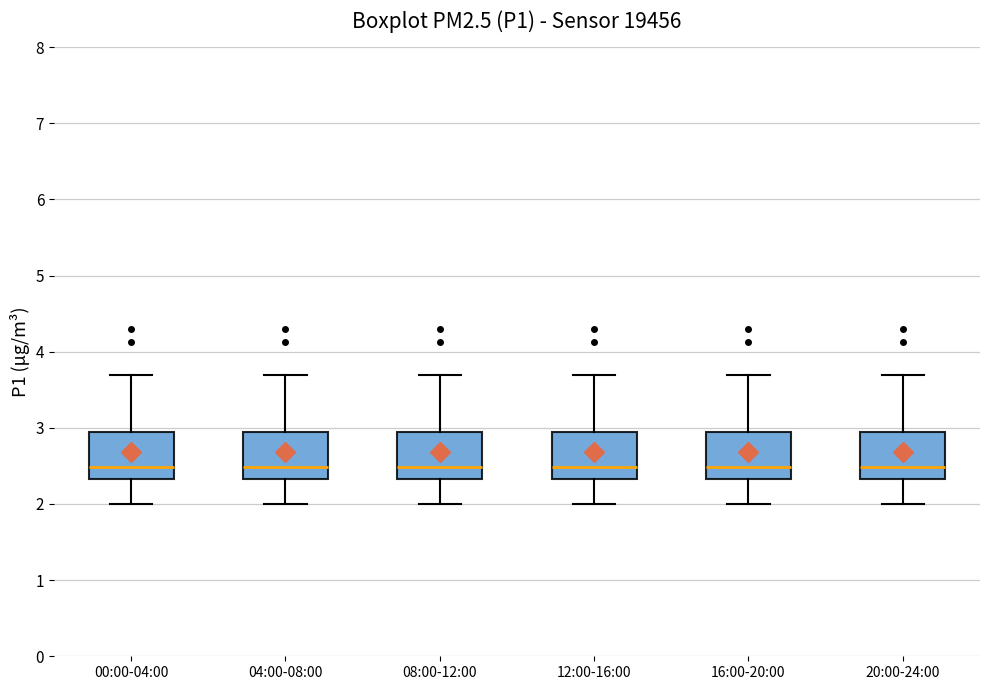

Reading left to right, transcribe this box plot: for each box, give where its median line is, the range the box spans, and where its two whiskers end, as read against the y-axis. The values are not printed on the chart, so give them approximately, as read against the axis.

00:00-04:00: median 2.5, box 2.3 to 2.9, whiskers 2.0 to 3.7
04:00-08:00: median 2.5, box 2.3 to 2.9, whiskers 2.0 to 3.7
08:00-12:00: median 2.5, box 2.3 to 2.9, whiskers 2.0 to 3.7
12:00-16:00: median 2.5, box 2.3 to 2.9, whiskers 2.0 to 3.7
16:00-20:00: median 2.5, box 2.3 to 2.9, whiskers 2.0 to 3.7
20:00-24:00: median 2.5, box 2.3 to 2.9, whiskers 2.0 to 3.7